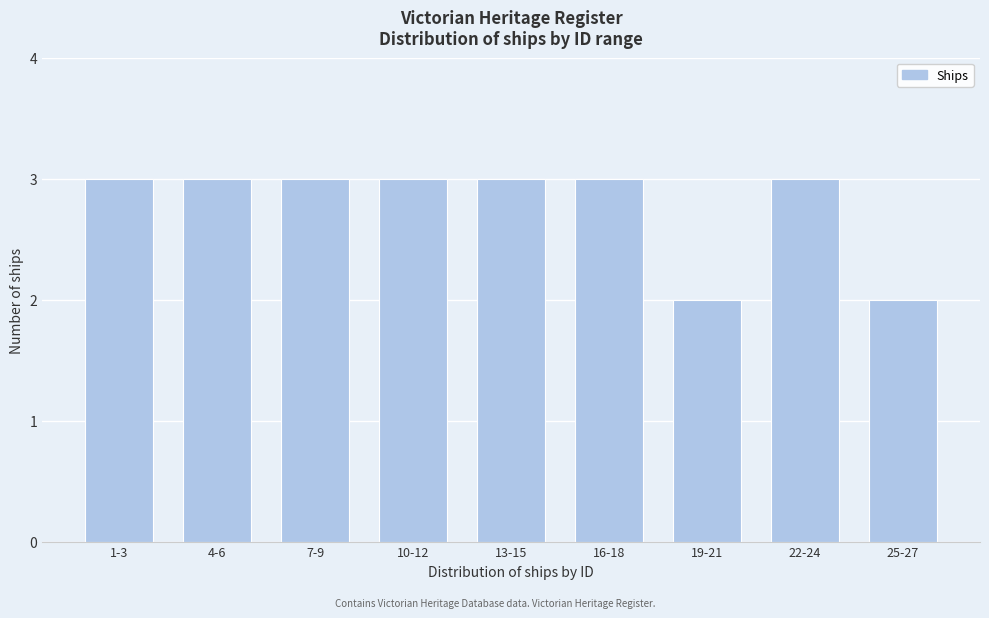

Reading right to left, list all the values displayed in this chart.

25-27=2	22-24=3	19-21=2	16-18=3	13-15=3	10-12=3	7-9=3	4-6=3	1-3=3